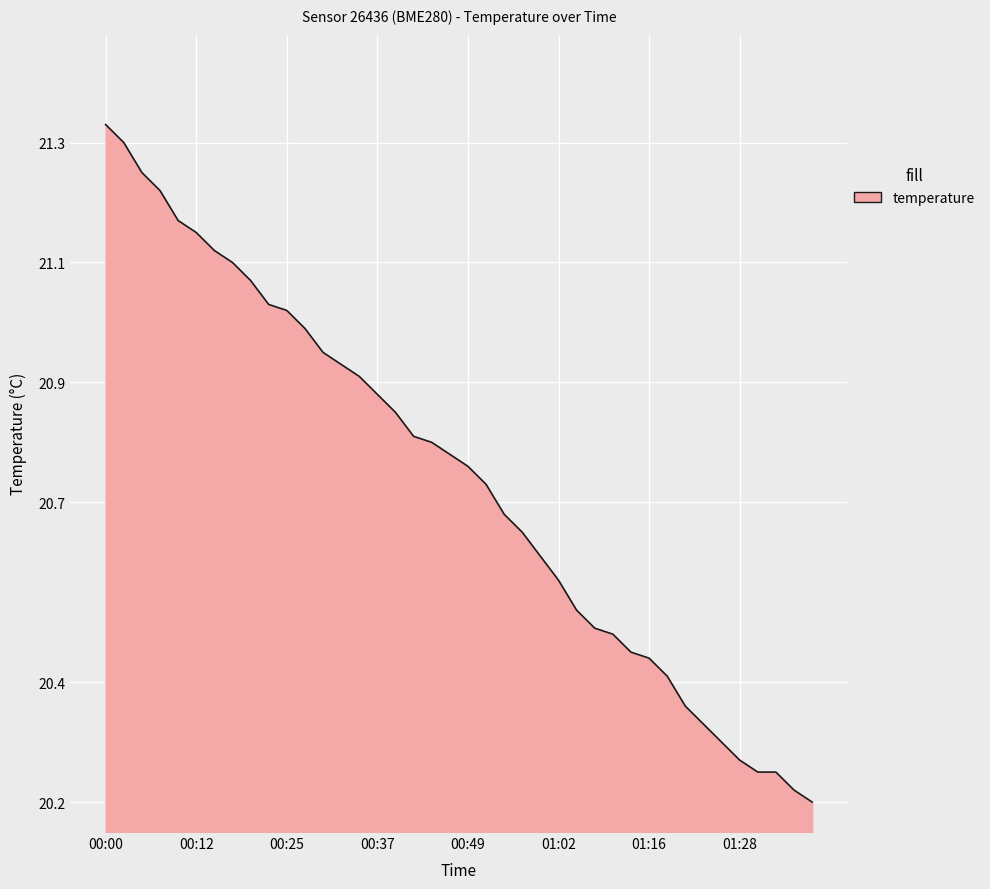

What is the difference between the maximum and minimum values?

1.1